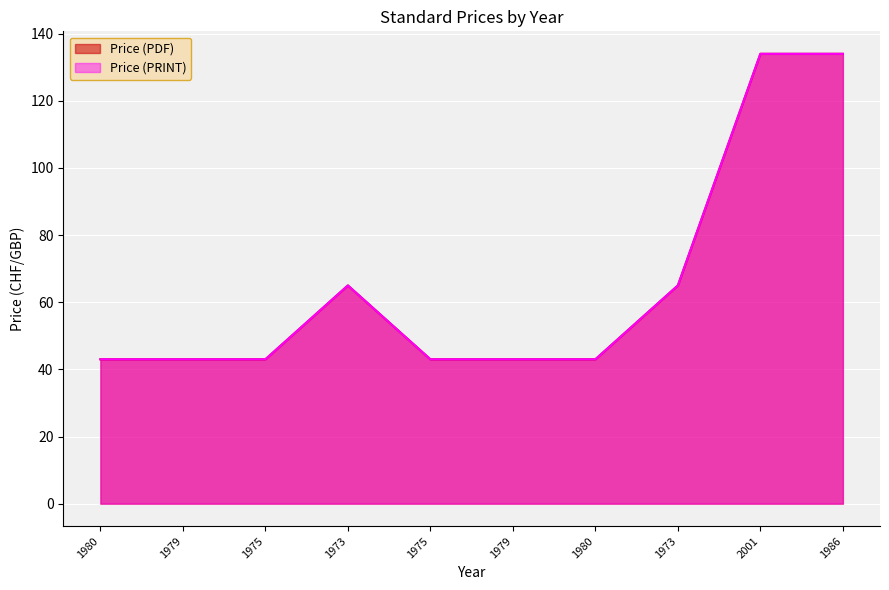

What is the maximum value shown in the chart?

134